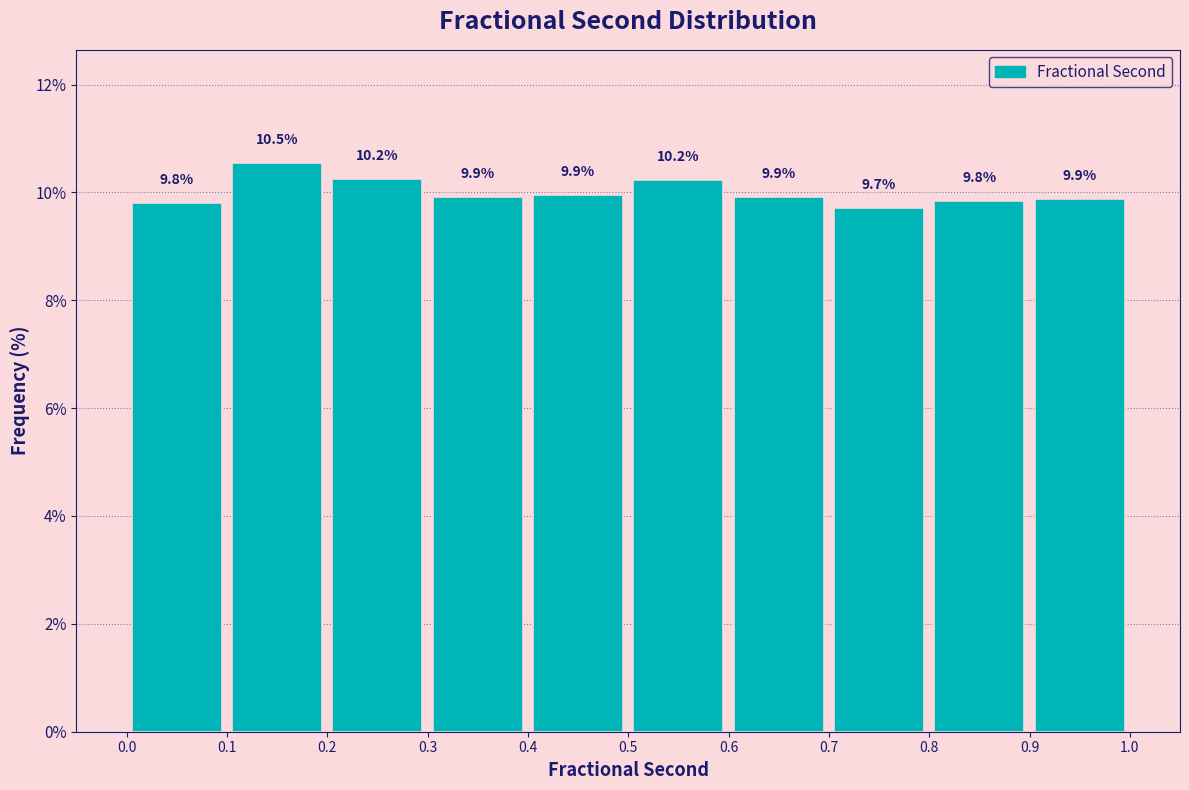

Over which range of the x-axis is the bar tallest?

0.1 to 0.2